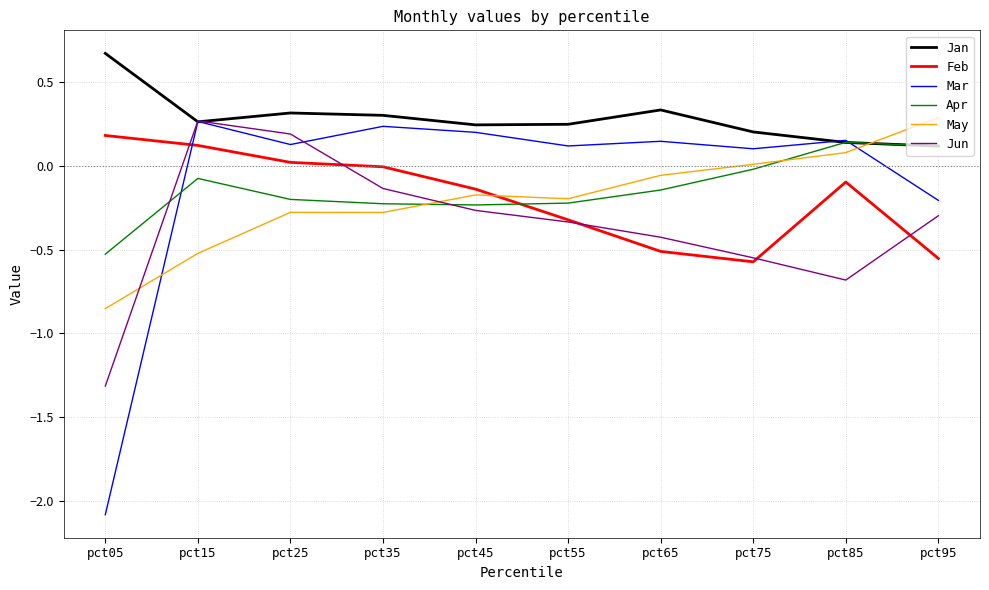

Is the value of Mar at pct95 greater than the value of Jun at pct65?

Yes